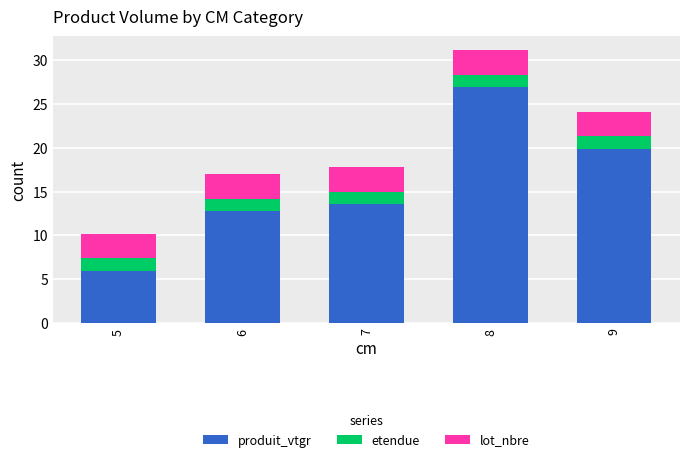

At which category is the sum across all series the highest?

8